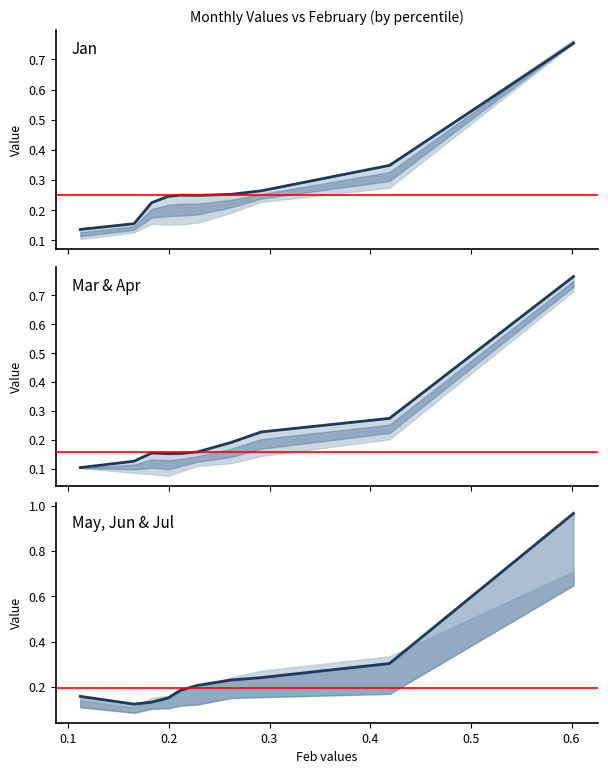

Which series has the largest total across all categories?

Jan